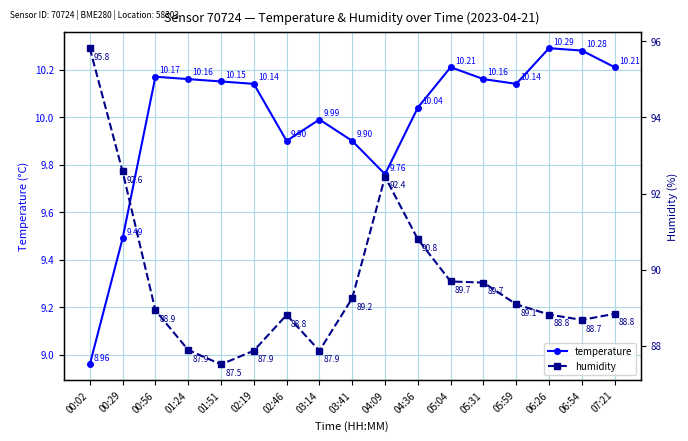

How many values in the temperature series are below 10?

6